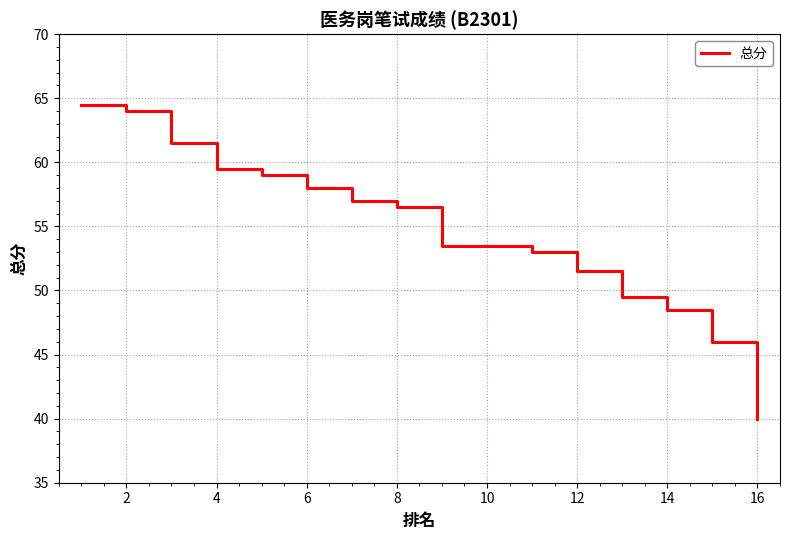

What is the greatest value displayed?

64.5